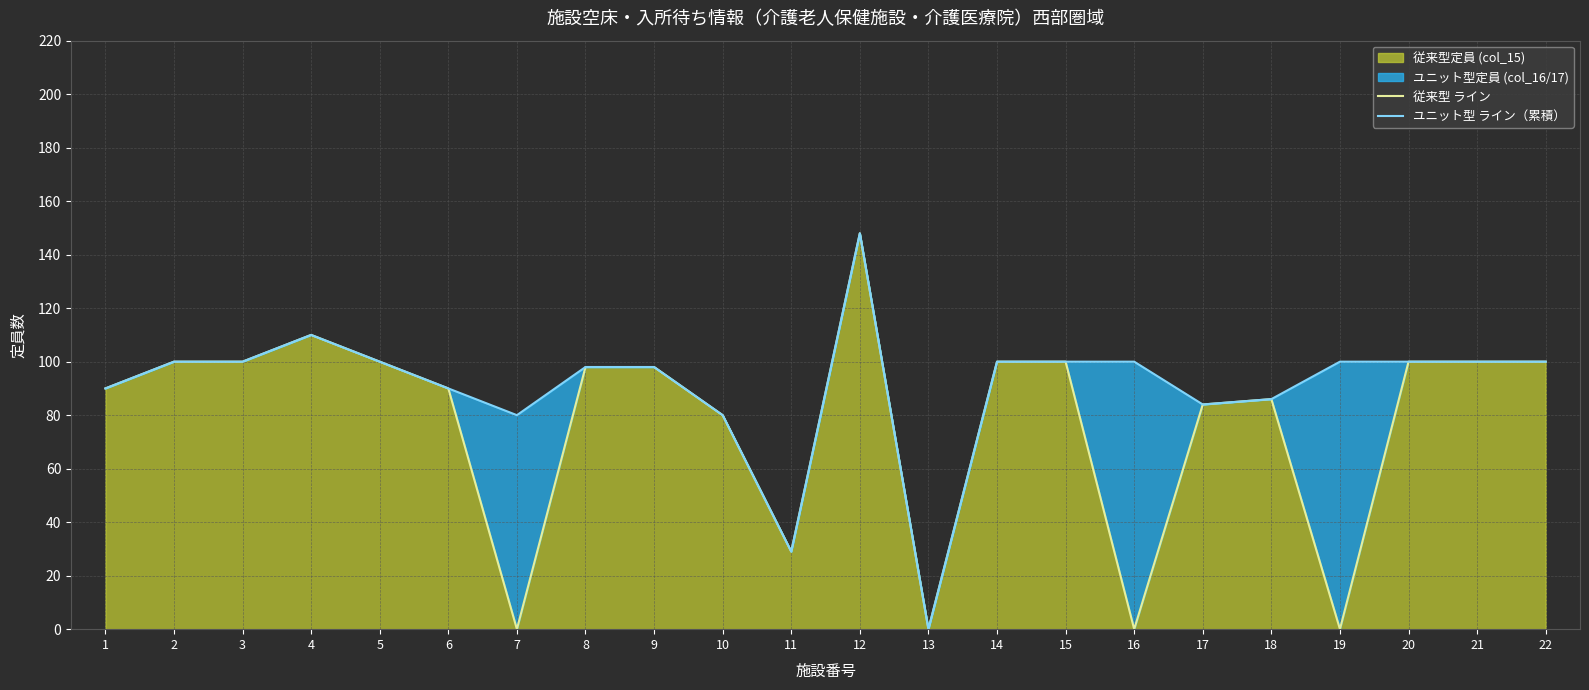

What is the highest value of the 従来型定員 (col_15) series?

148